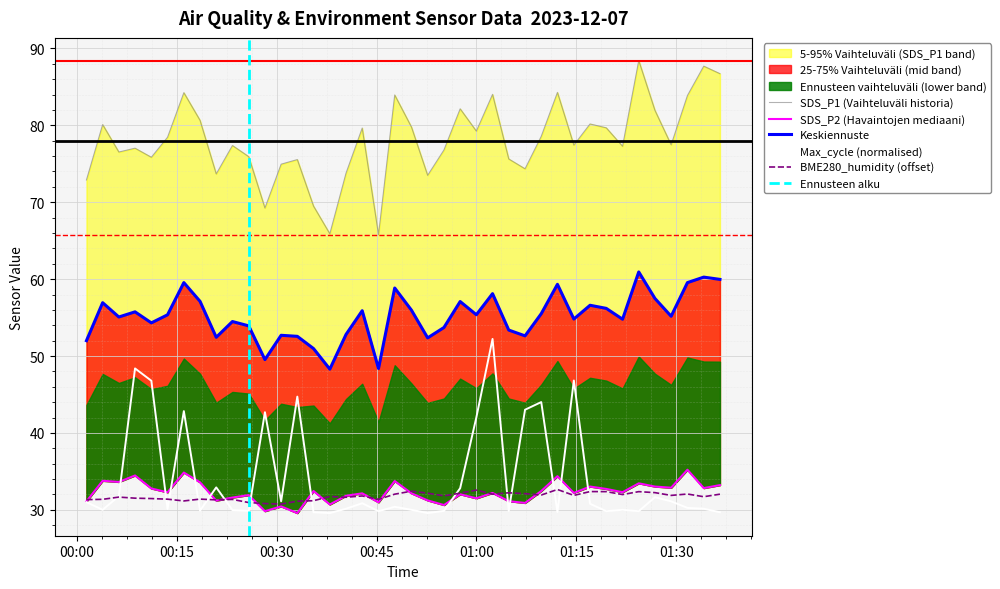

What is the average value of the SDS_P2 series?

32.3